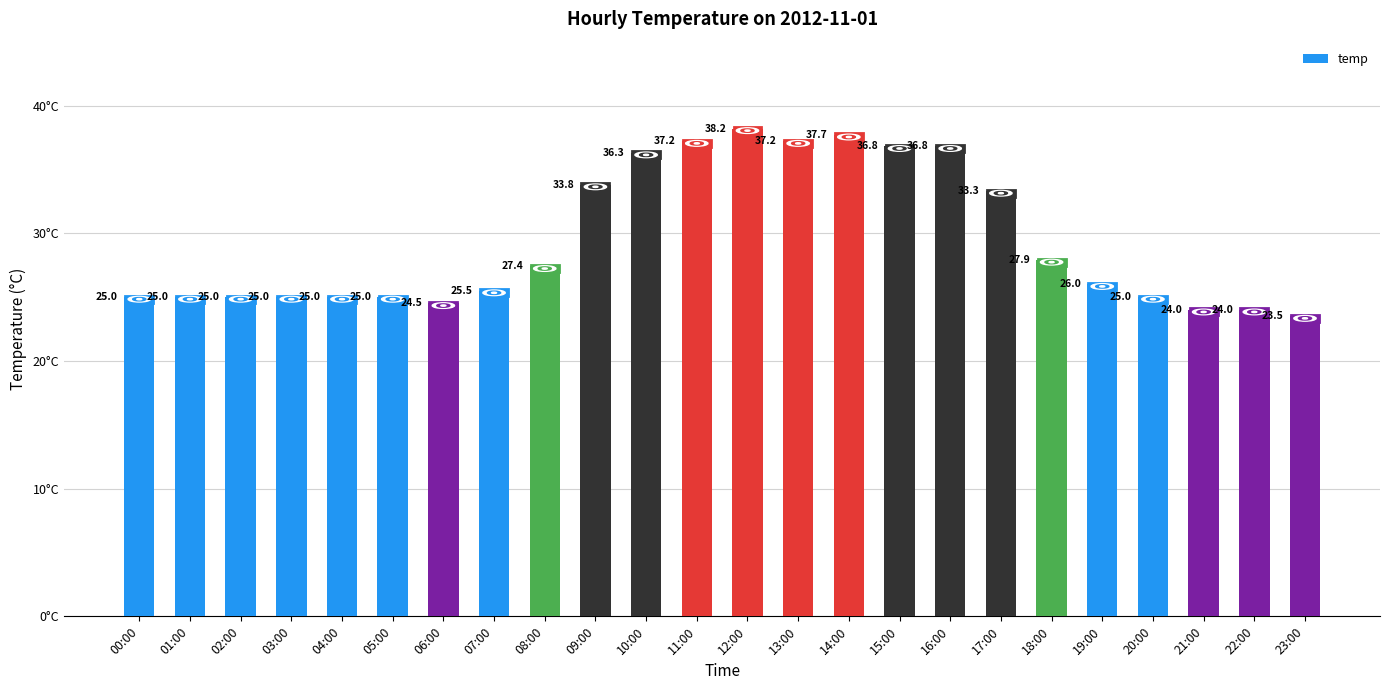

Which label corresponds to the smallest value in the chart?

23:00